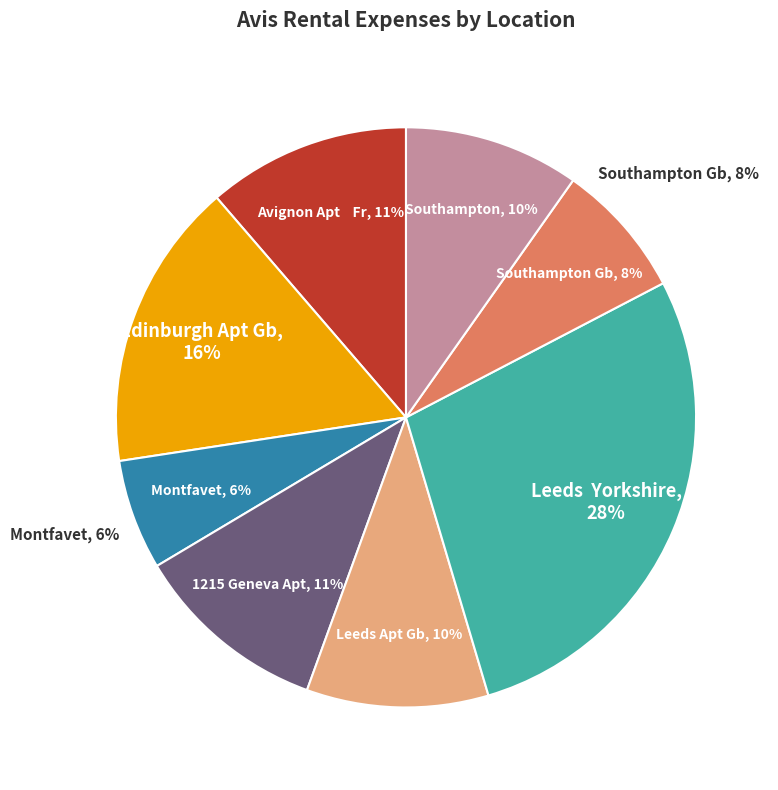

To the nearest percent, what is the difference between the AVIS 1215 GENEVA APT and AVIS SOUTHAMPTON GB slice percentages?

3%